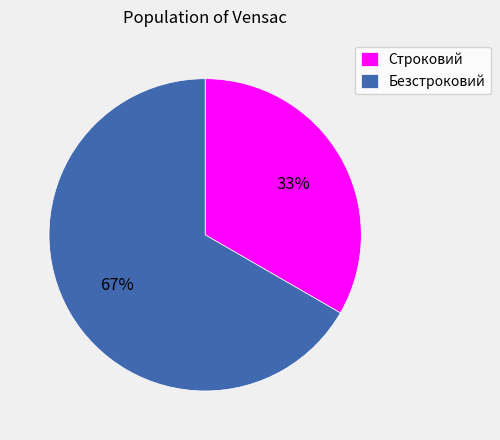

Approximately how many times larger is the value at Безстроковий compared to Строковий?

2.0